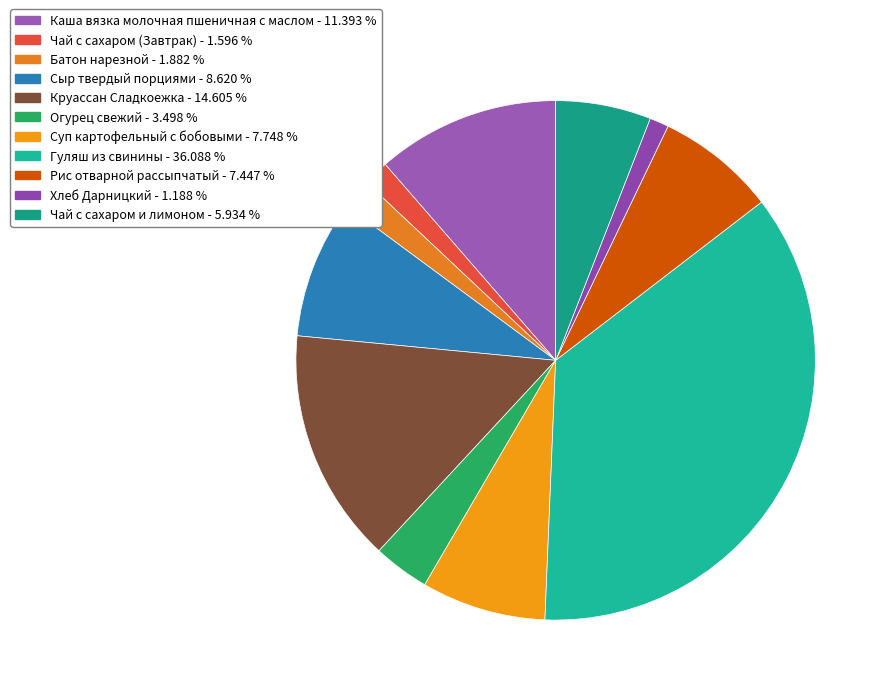

True or false: Рис отварной рассыпчатый accounts for 7% of the total.

True